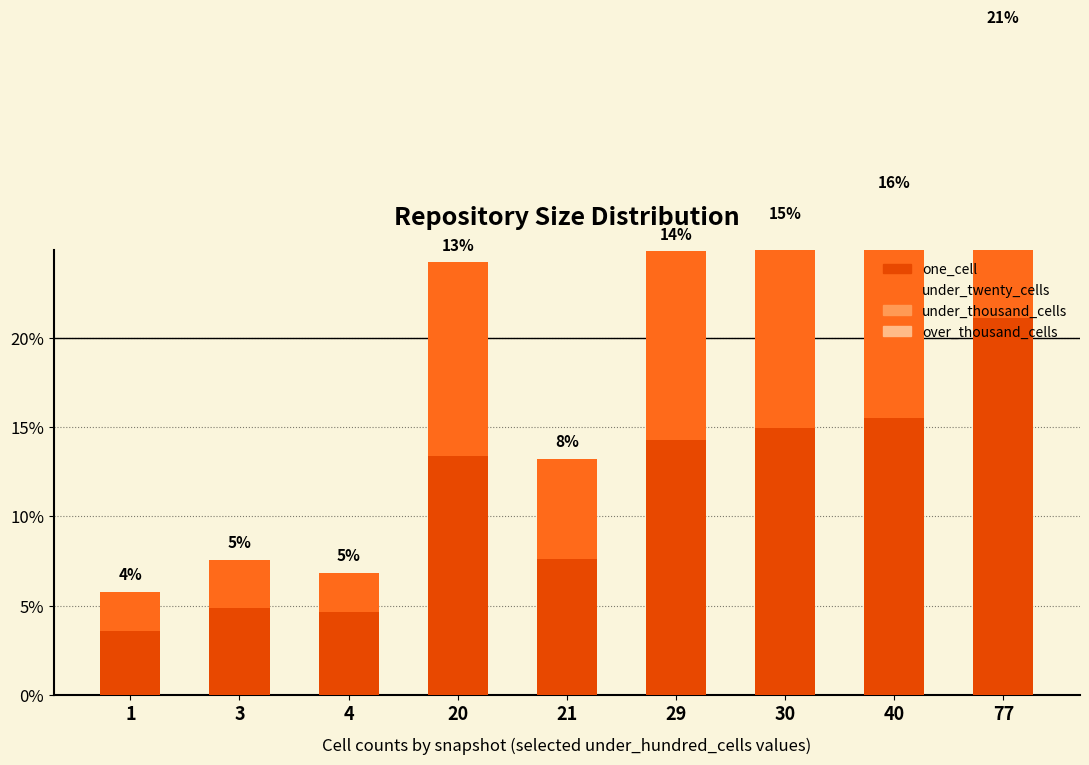

What is the difference between the highest and lowest values at 3?

4.9